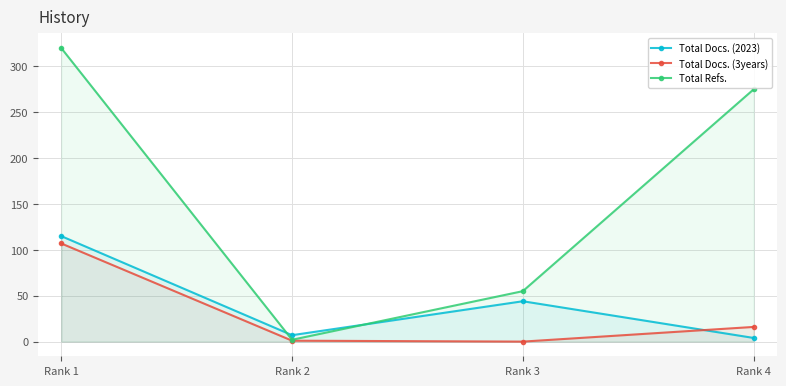

Reading left to right, what are all the values shown in this chart?

Total Docs. (2023): 115	7	44	4
Total Docs. (3years): 107	1	0	16
Total Refs.: 320	2	55	275